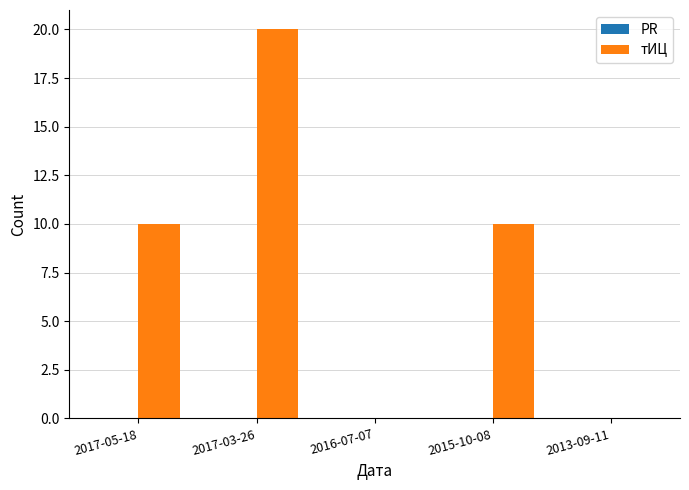

Reading left to right, extract all data points from this chart.

2017-05-18=10	2017-03-26=20	2016-07-07=0	2015-10-08=10	2013-09-11=0